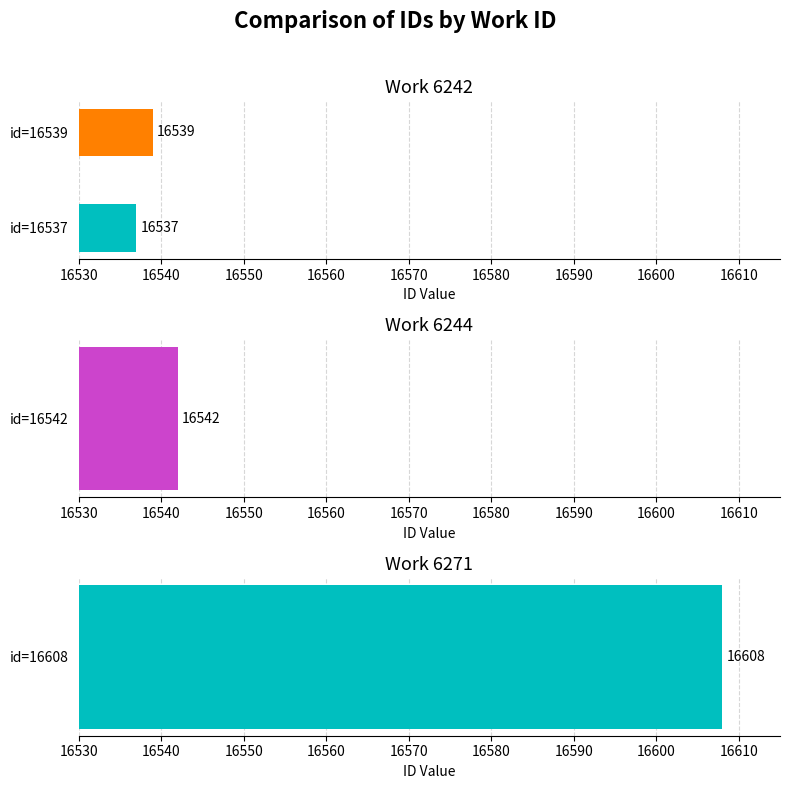

What is the change in value from id=16537 to id=16539?

+2